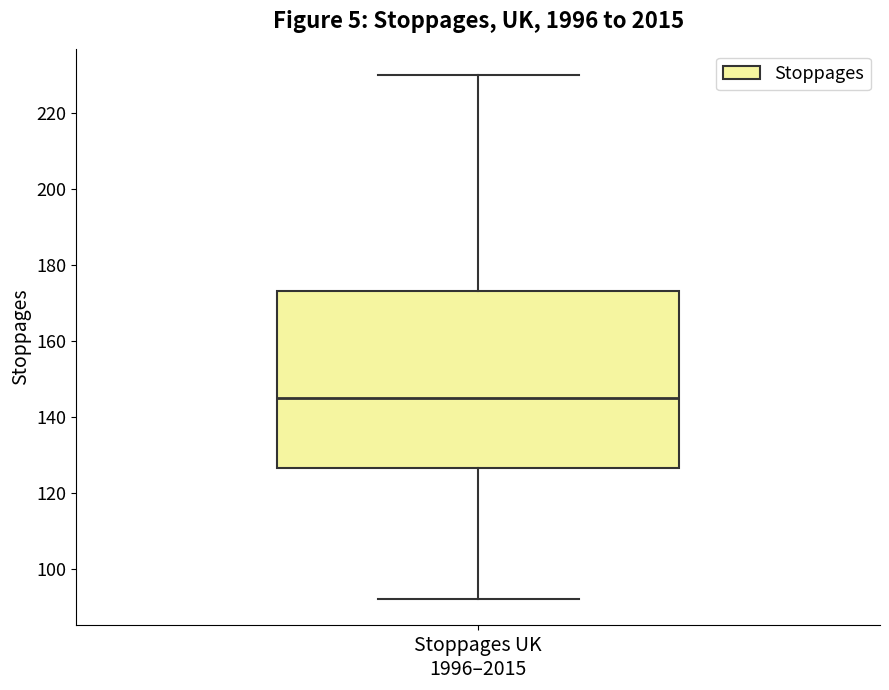

Read this box plot against the y-axis: the position of the median line, the range covered by the box, and the ends of both whiskers. The values are not printed on the chart, so give them approximately, as read against the axis.

median 146, box 126 to 174, whiskers 92 to 230